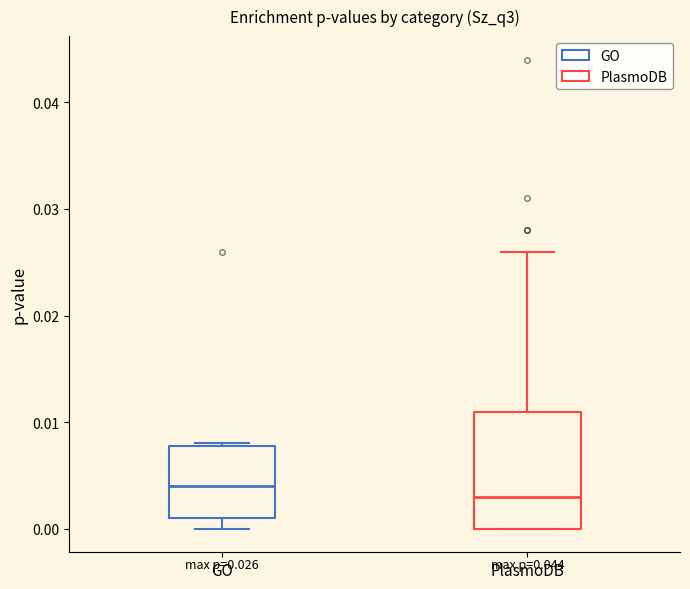

Which box's median line is the lowest?

PlasmoDB